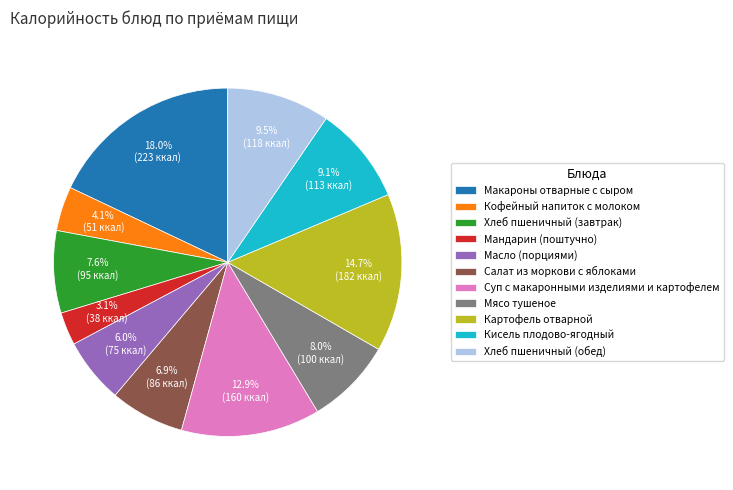

To the nearest percent, what is the difference between the Мандарин (поштучно) and Хлеб пшеничный (завтрак) slice percentages?

5%